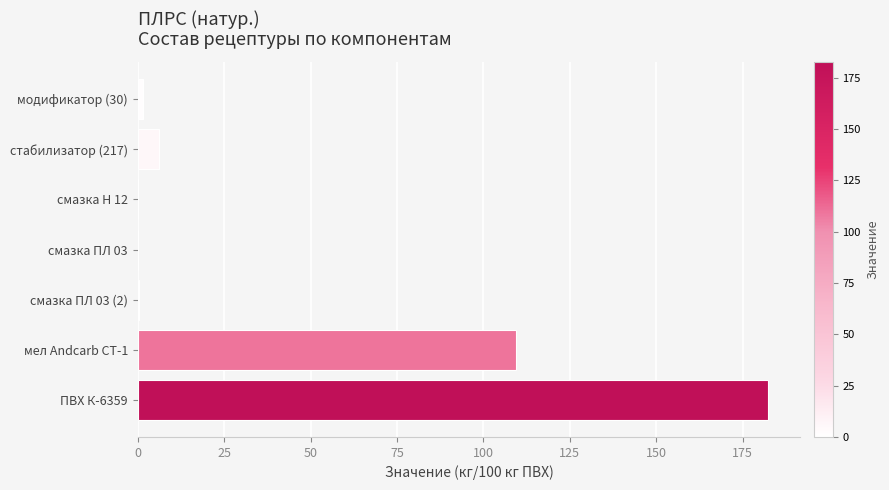

Which has a higher value, стабилизатор (217) or ПВХ К-6359?

ПВХ К-6359